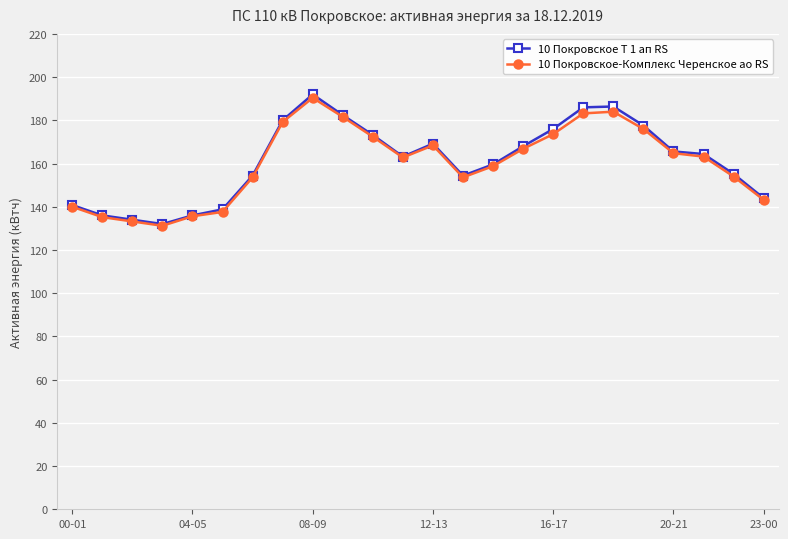

Does the chart display data point markers on the line(s)?

Yes